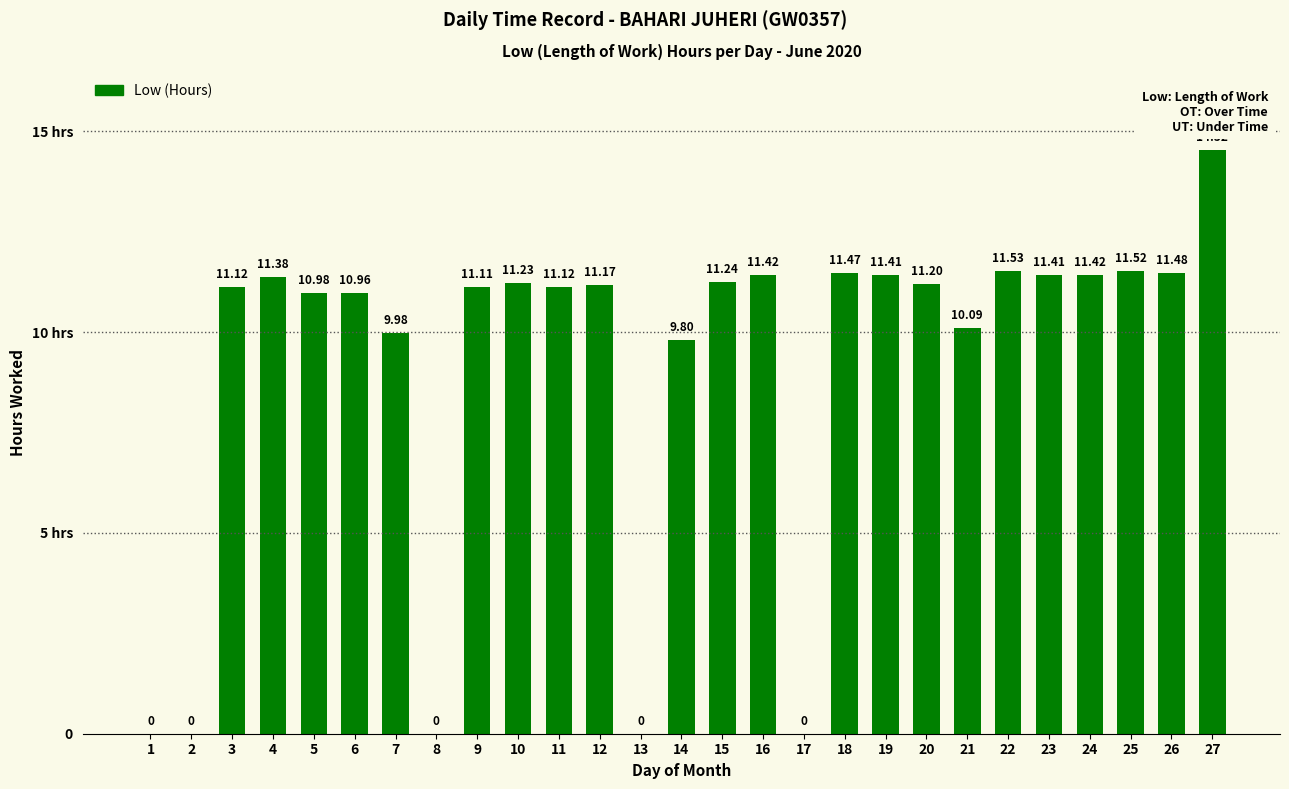

Reading left to right, transcribe all the data shown in this chart.

1=0.0	2=0.0	3=11.1	4=11.4	5=11.0	6=11.0	7=10.0	8=0.0	9=11.1	10=11.2	11=11.1	12=11.2	13=0.0	14=9.8	15=11.2	16=11.4	17=0.0	18=11.5	19=11.4	20=11.2	21=10.1	22=11.5	23=11.4	24=11.4	25=11.5	26=11.5	27=14.5